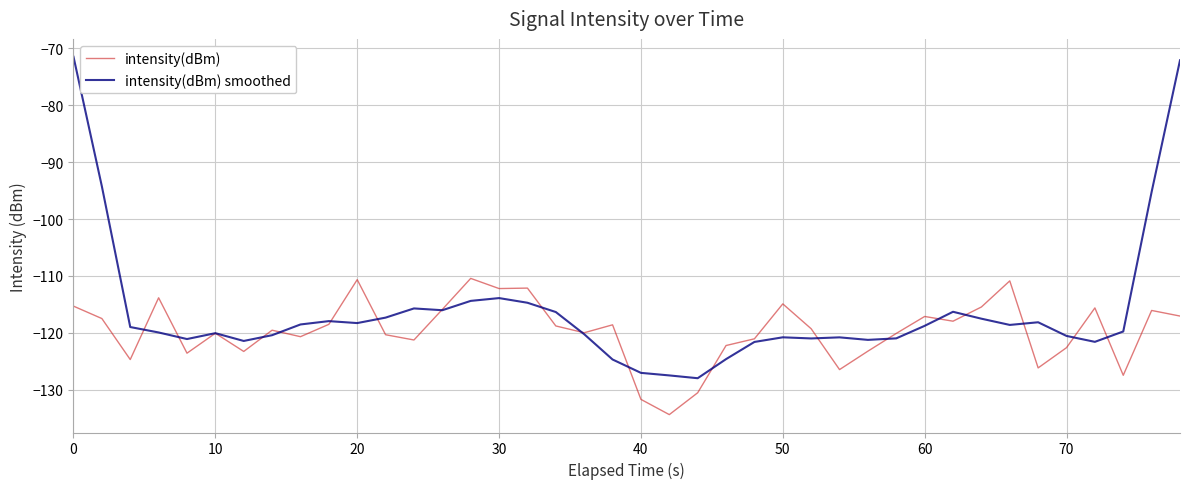

What is the smallest value displayed?

-134.4